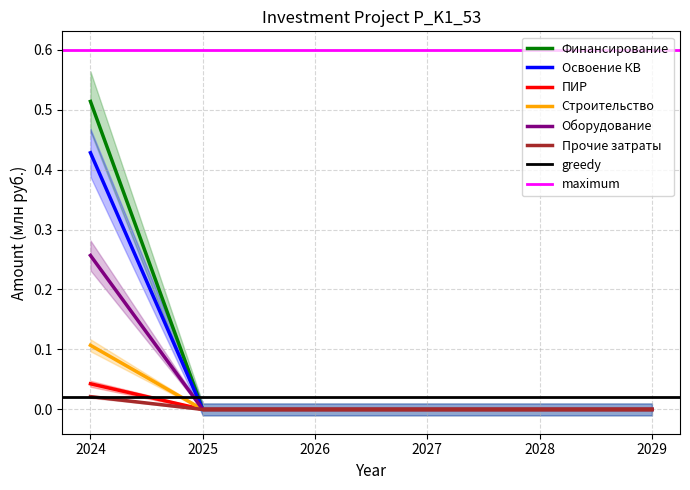

Which series changed the most between 2027 and 2029?

Финансирование